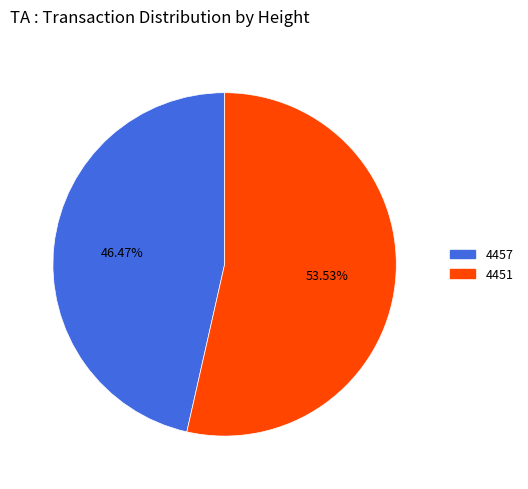

Which has a higher value, 4457 or 4451?

4451